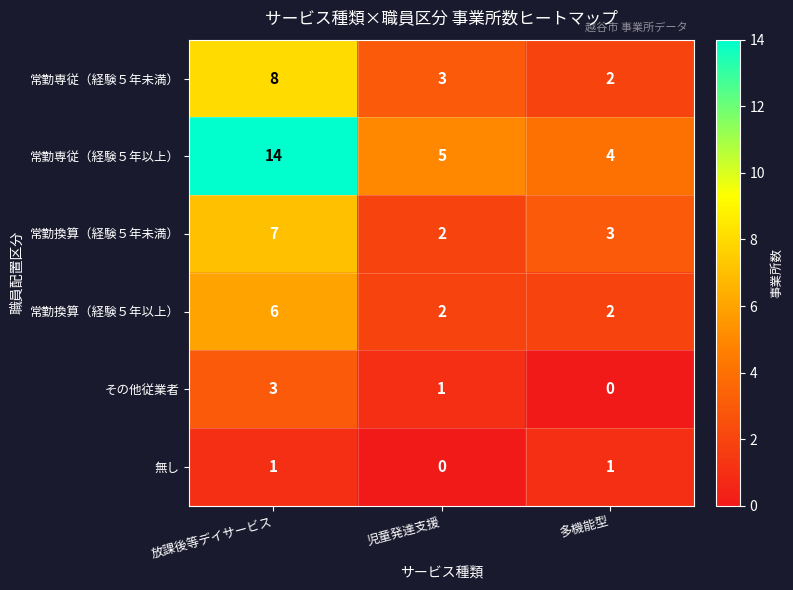

Which series changed the most between 放課後等デイサービス and 多機能型?

常勤専従（経験５年以上）